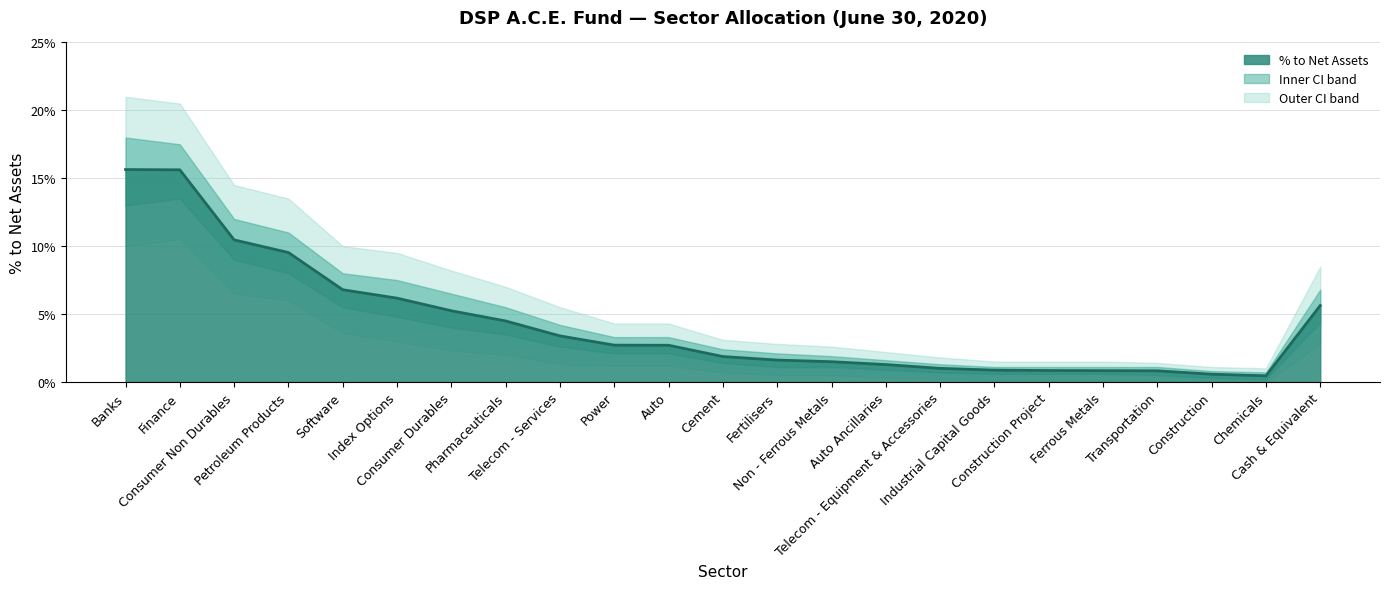

Reading left to right, what are all the values shown in this chart?

0.2	0.2	0.1	0.1	0.1	0.1	0.1	0.0	0.0	0.0	0.0	0.0	0.0	0.0	0.0	0.0	0.0	0.0	0.0	0.0	0.0	0.0	0.1